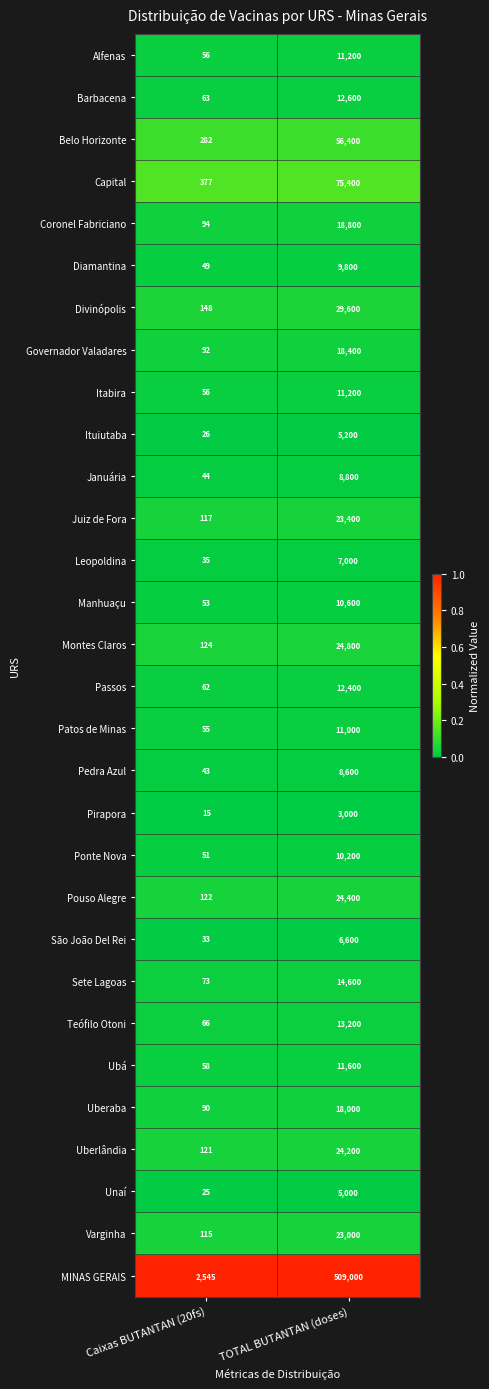

At which category is the sum across all series the highest?

TOTAL BUTANTAN (doses)